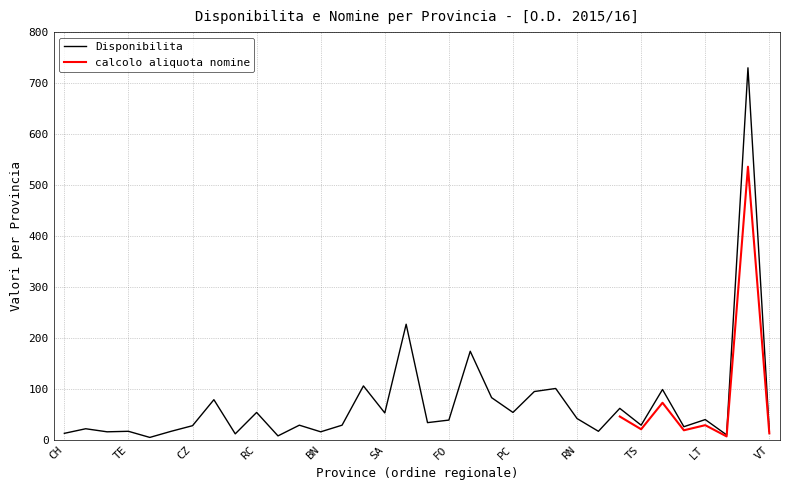

What is the change in value from UD to RI?

-89